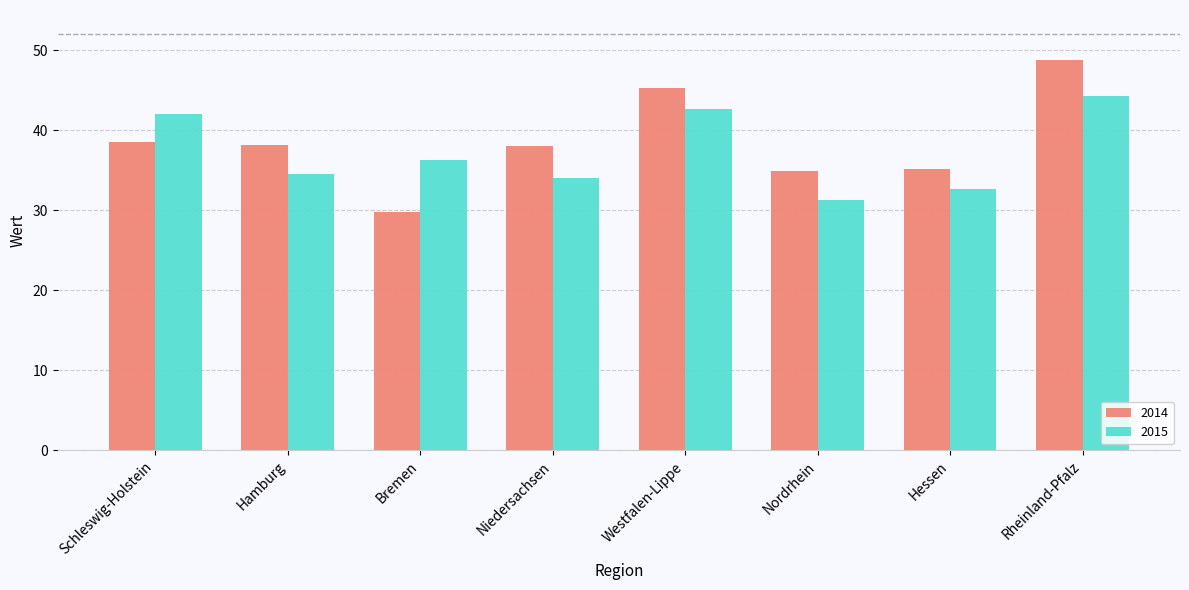

At which category does the chart reach its peak across all series?

Rheinland-Pfalz